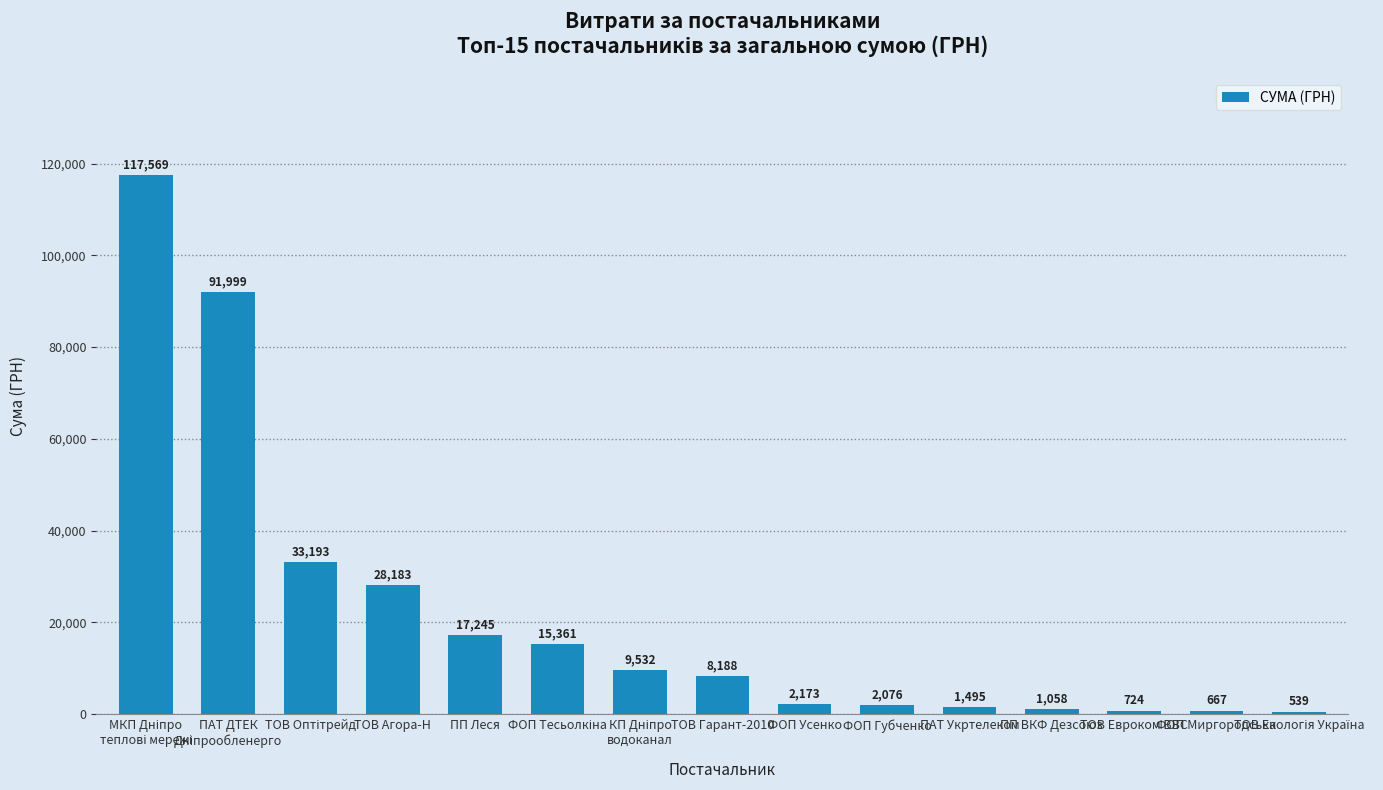

Between ФОП Миргородська and ПП Леся, which is larger?

ПП Леся